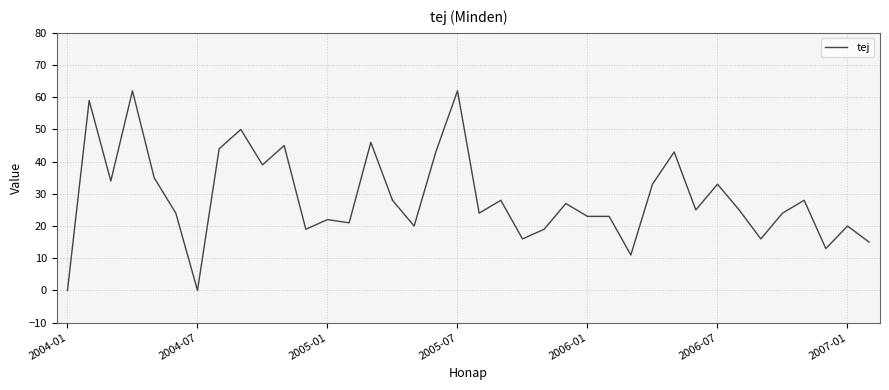

What is the greatest value displayed?

62